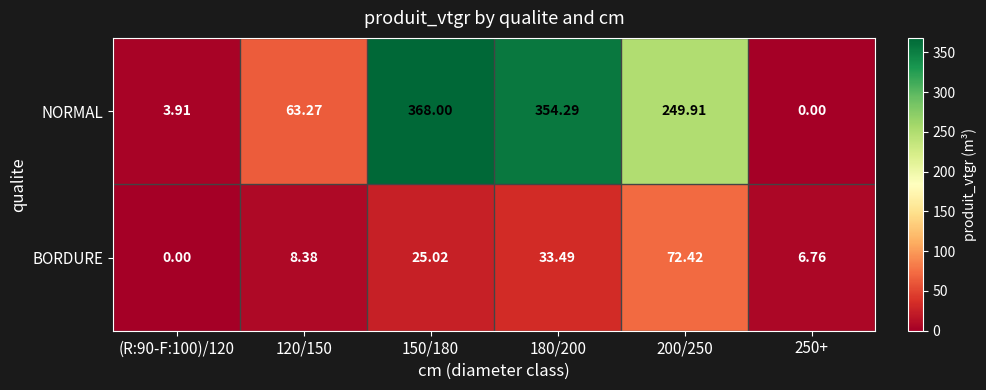

Which series has the widest spread of values?

NORMAL